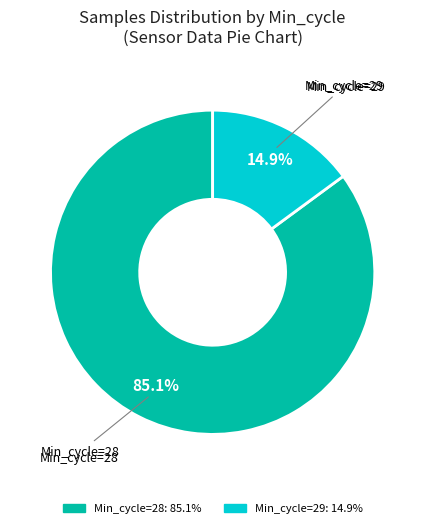

Does any single category account for the majority?

Yes